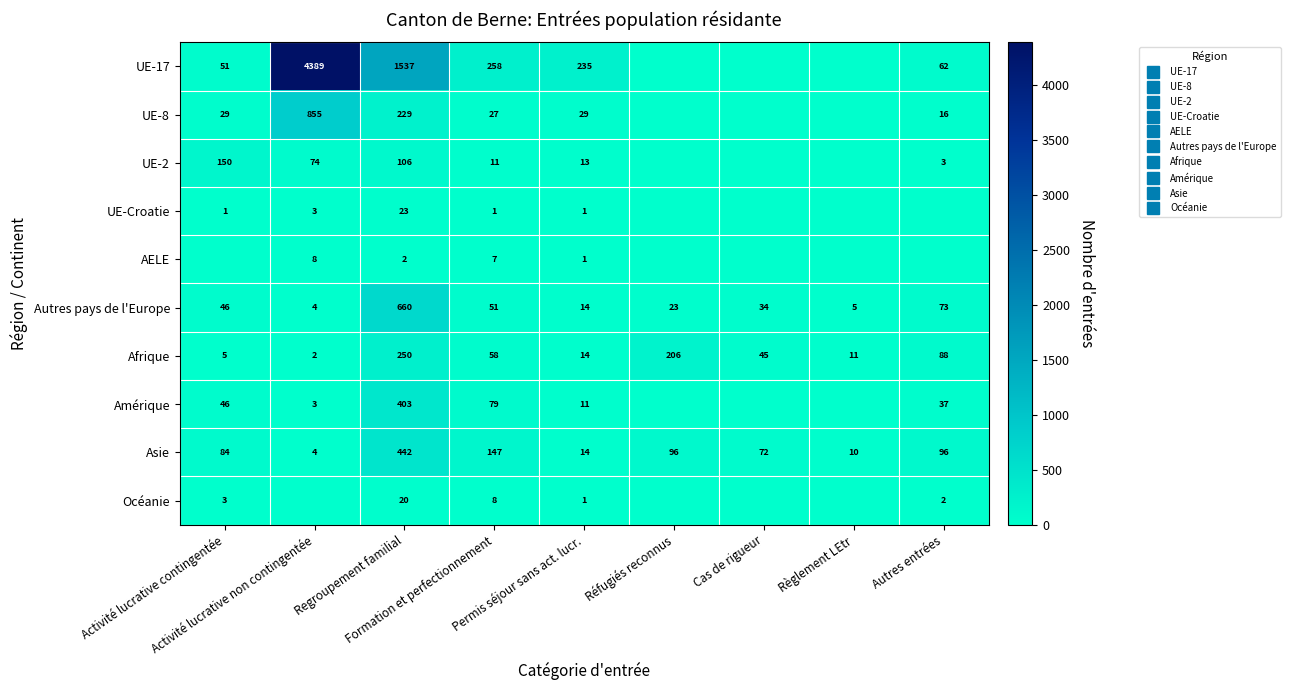

At which label does UE-Croatie first exceed 1?

Activité lucrative non contingentée